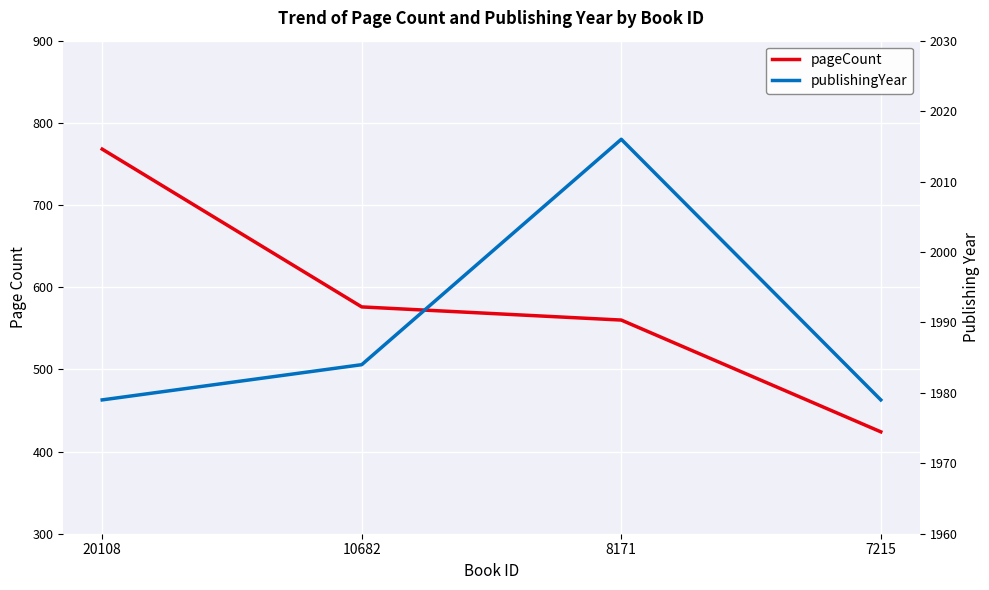

Which series has the widest spread of values?

pageCount